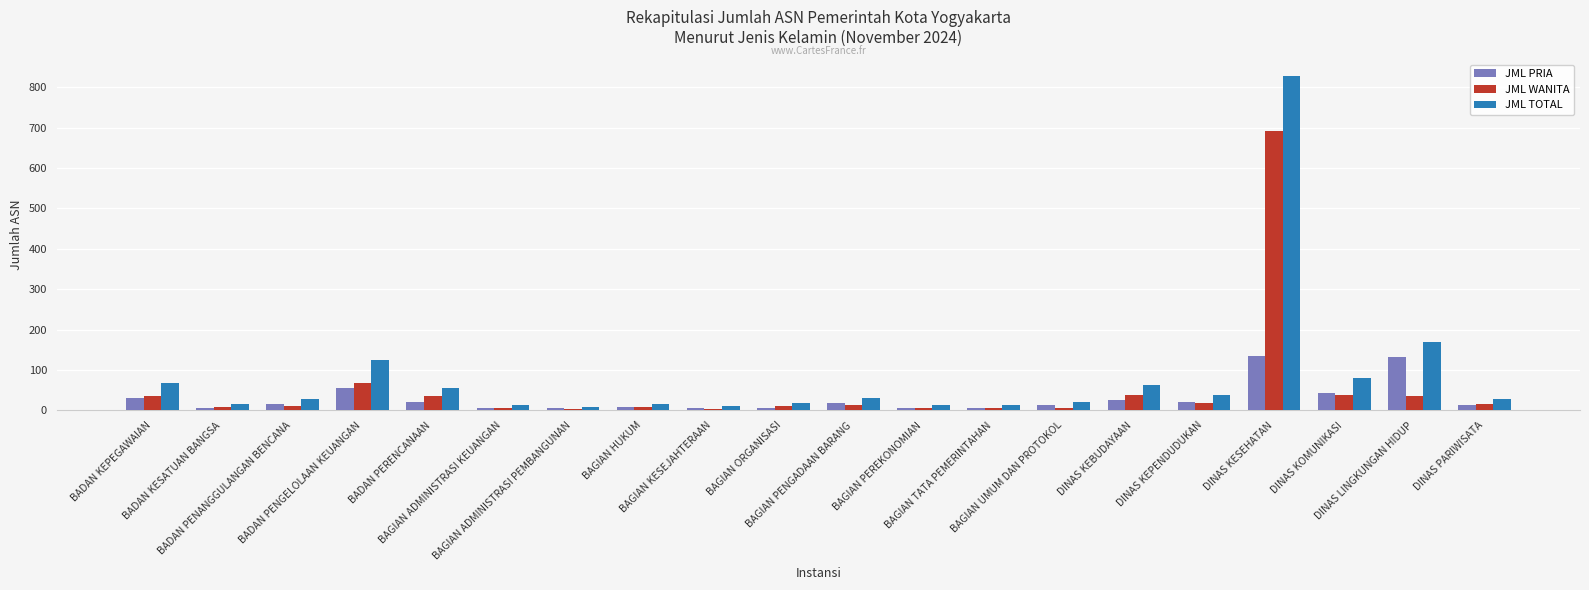

At which category is the sum across all series the highest?

DINAS KESEHATAN